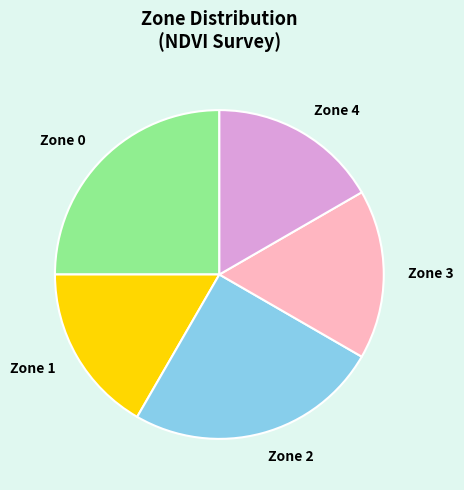

Is the sum of Zone 4 and Zone 2 greater than half?

No